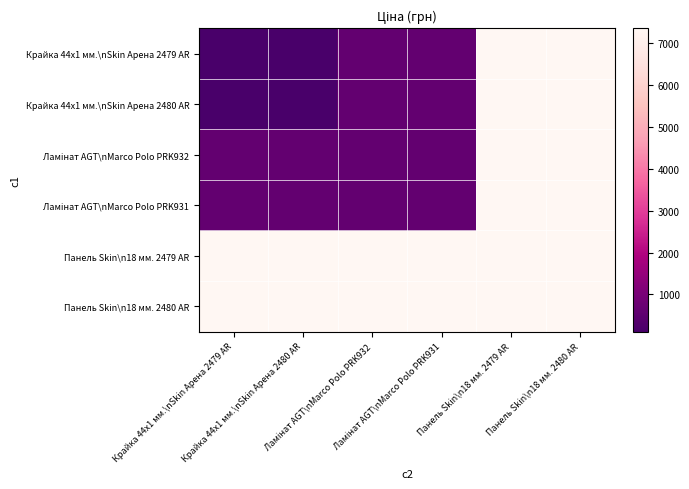

Between Крайка 44x1 мм.\nSkin Арена 2480 AR and Крайка 44x1 мм.\nSkin Арена 2479 AR, which is larger?

Крайка 44x1 мм.\nSkin Арена 2480 AR